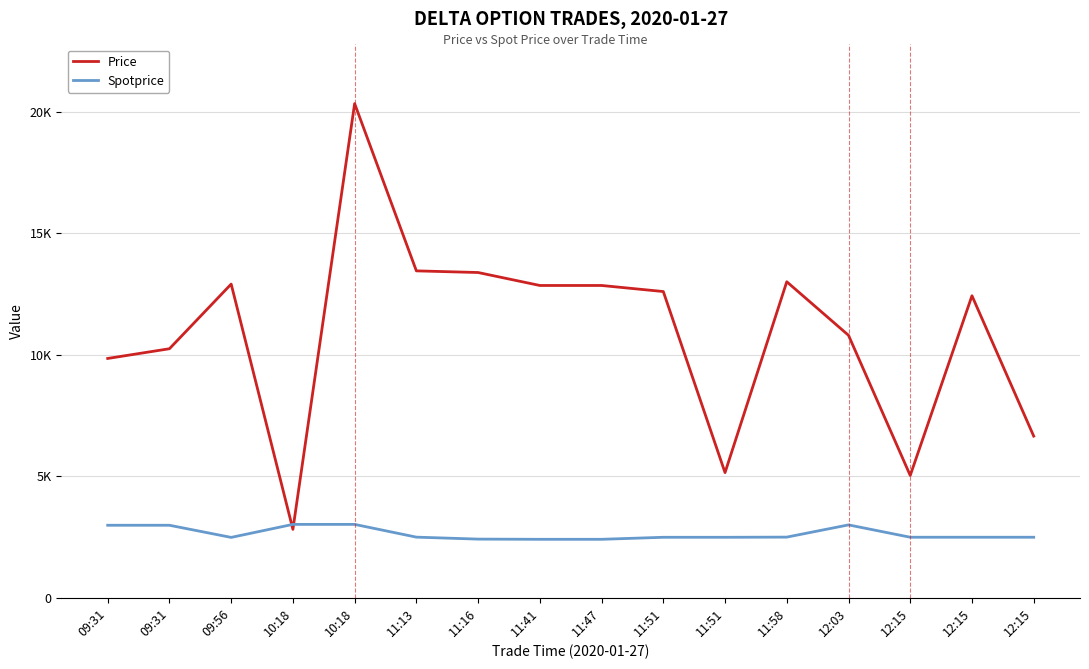

Does the chart have visible grid lines?

Yes